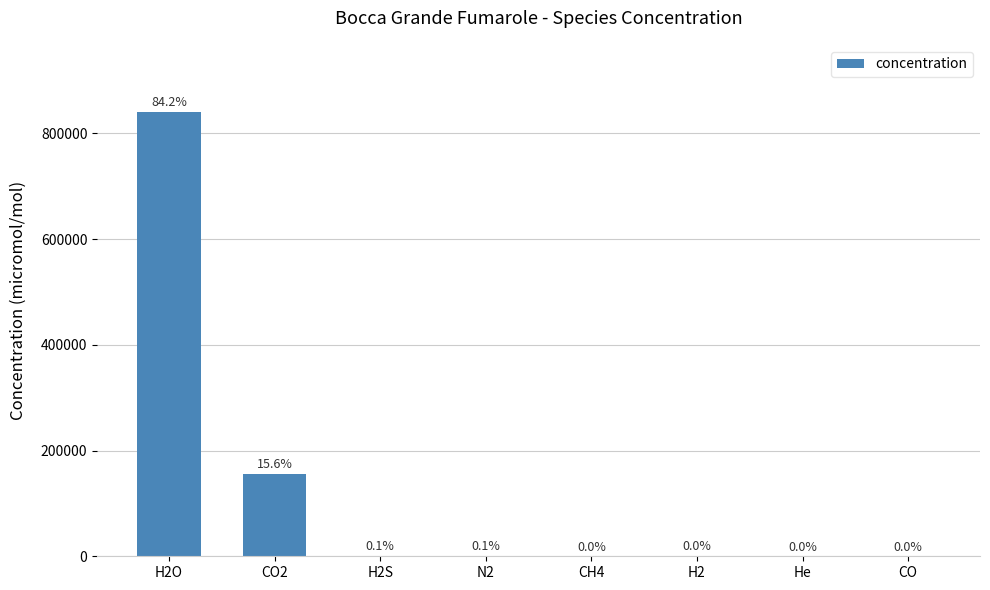

The chart shows a value of 0.3 at CO. True or false?

True